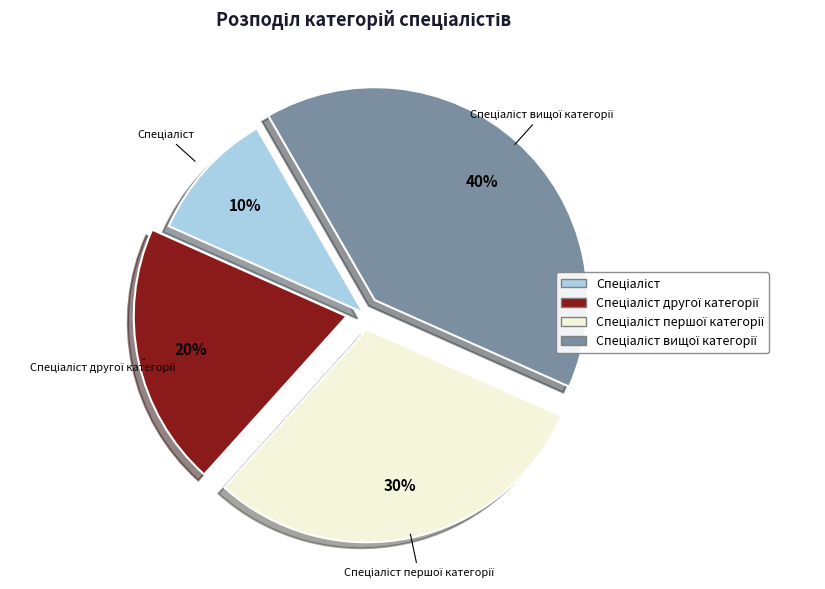

To the nearest percent, what is the difference between the largest and smallest slice percentages?

30%